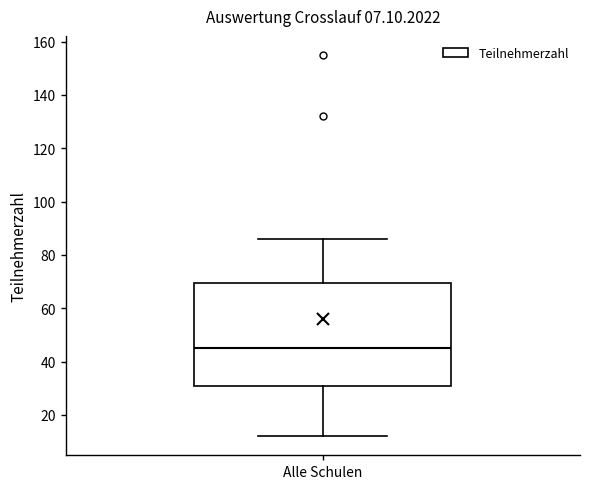

Where does the upper whisker of the box for Alle Schulen end on the y-axis? The values are not printed on the chart, so give them approximately, as read against the axis.

86